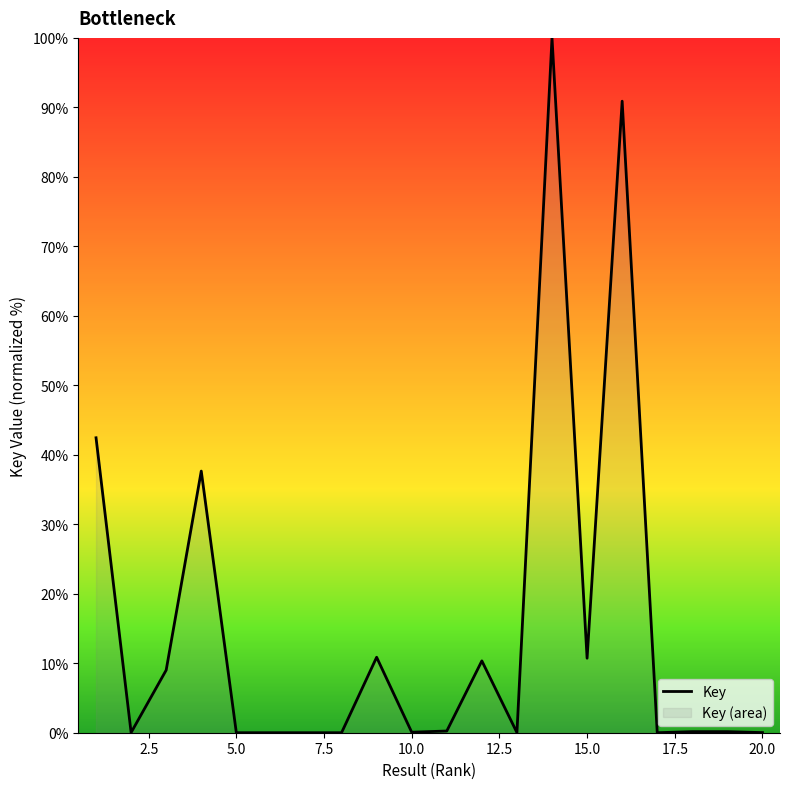

Is it true that the value at 5.0 is 0.0?

True